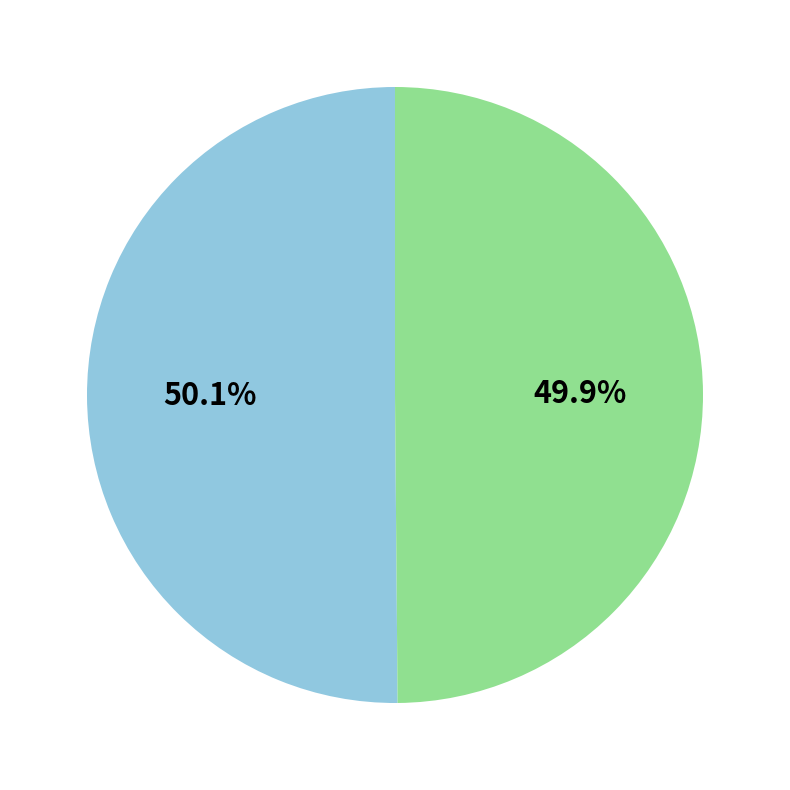

Is there a majority slice in this chart?

Yes